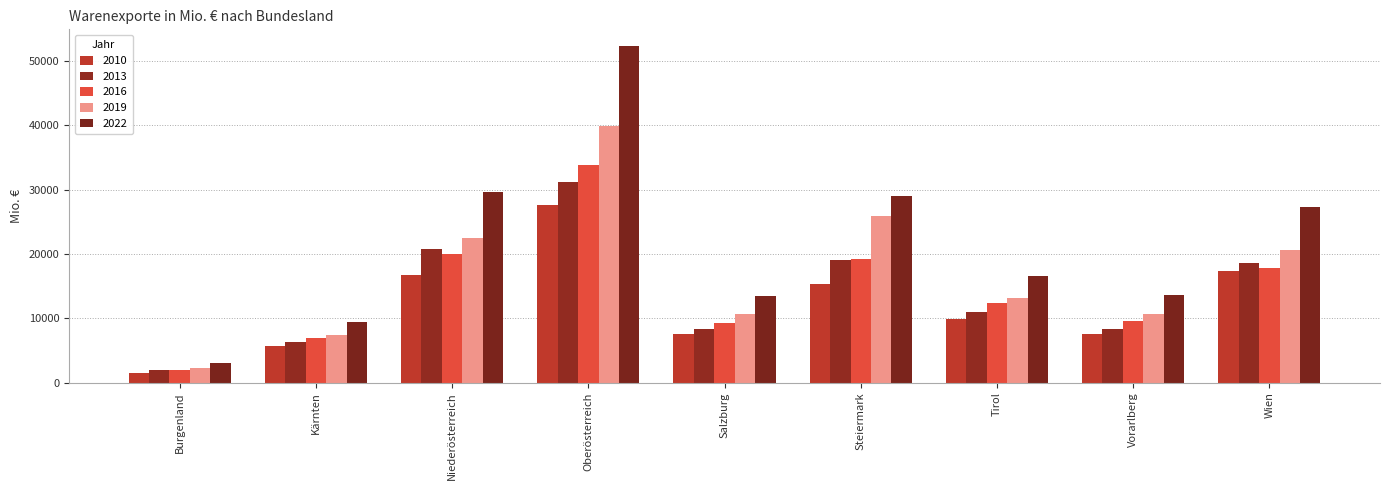

What is the approximate value of 2019 at Burgenland?

2342.2